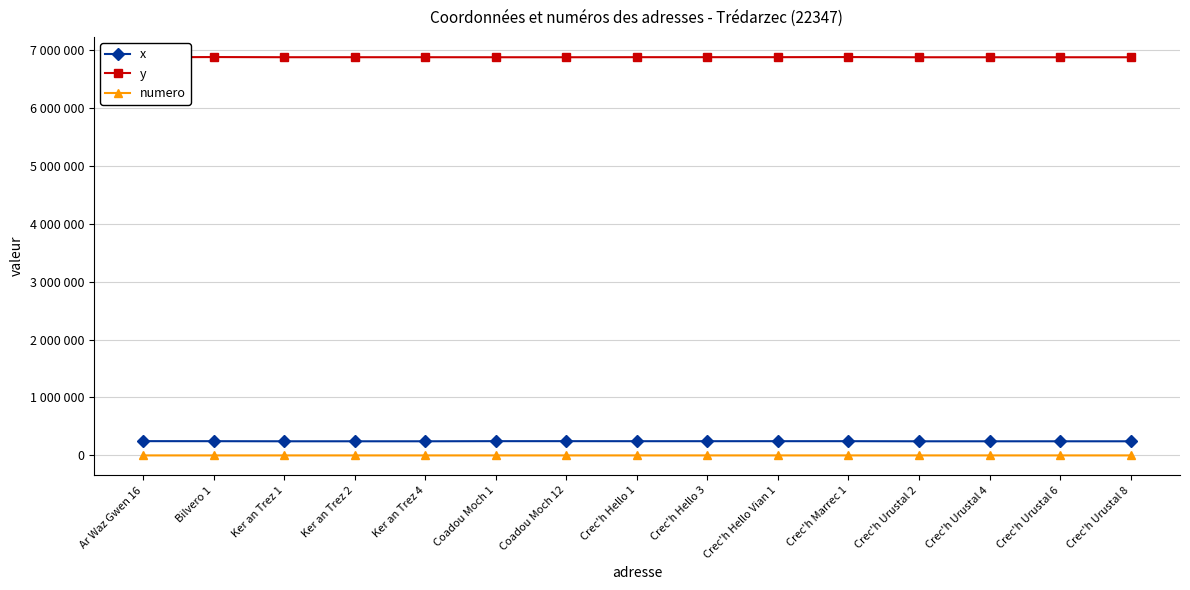

What is the value of the y point at the 13th from the left?

6871889.5